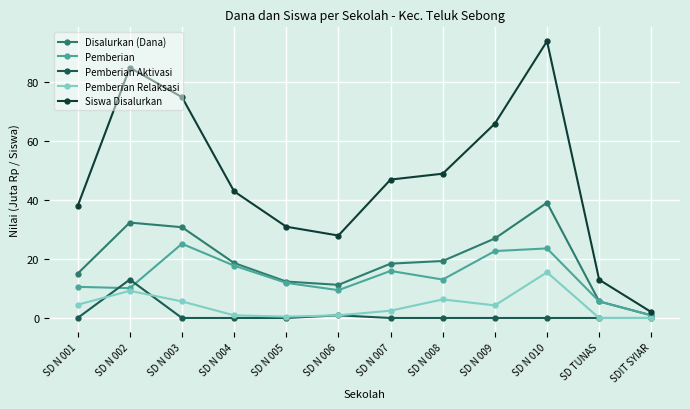

Between SD N 004 and SD TUNAS, which series saw the biggest shift?

Siswa Disalurkan